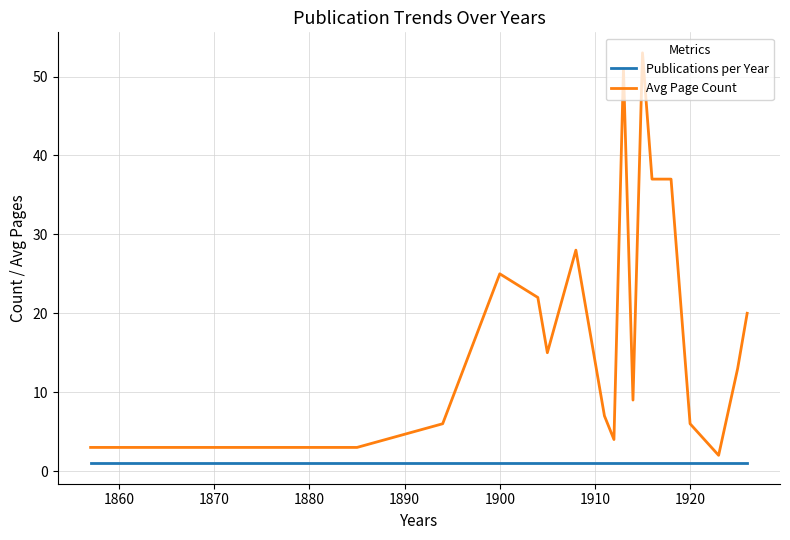

What is the difference between the maximum and minimum values in the Avg Page Count series?

51